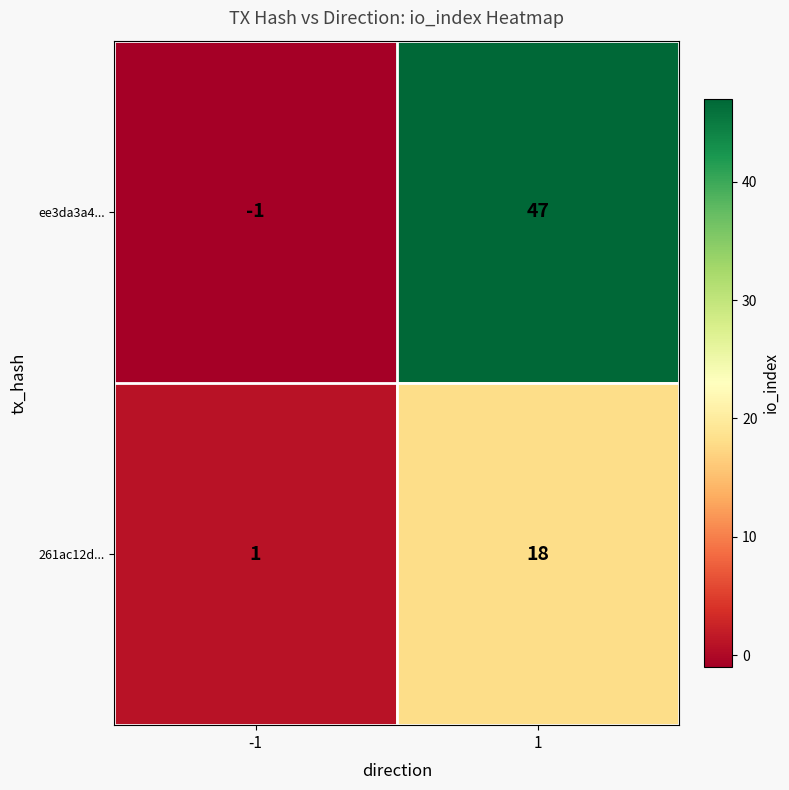

What is the average value of the ee3da3a4... series?

23